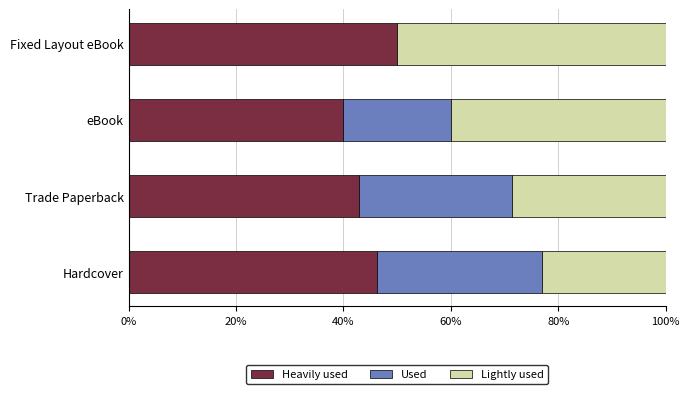

What is the sum of the Heavily used values at eBook and Trade Paperback?

82.9